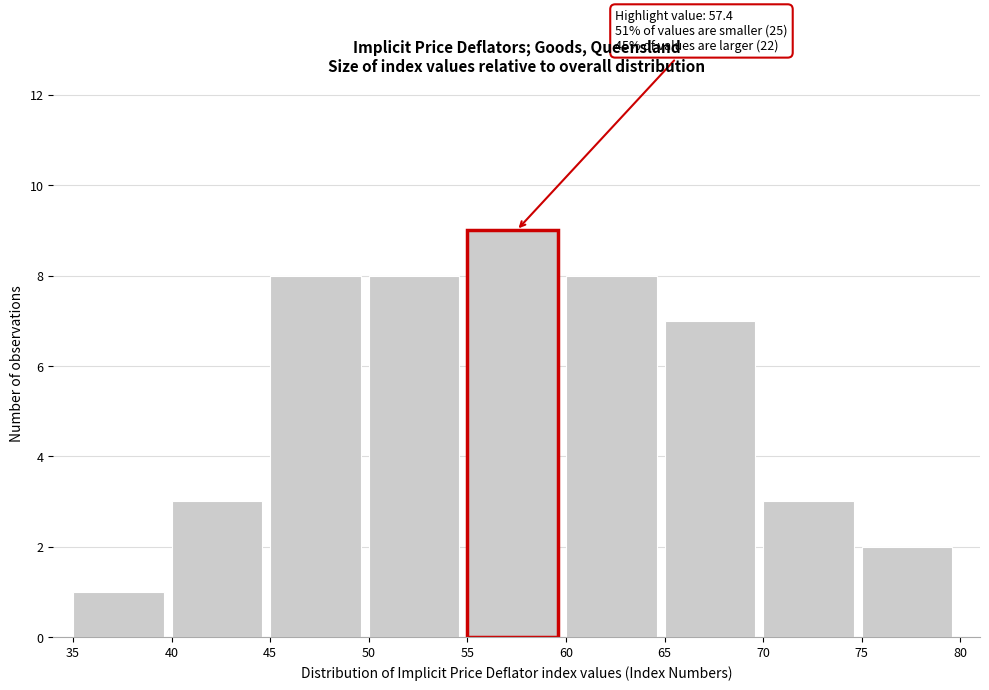

Over which range of the x-axis is the bar tallest?

55 to 60